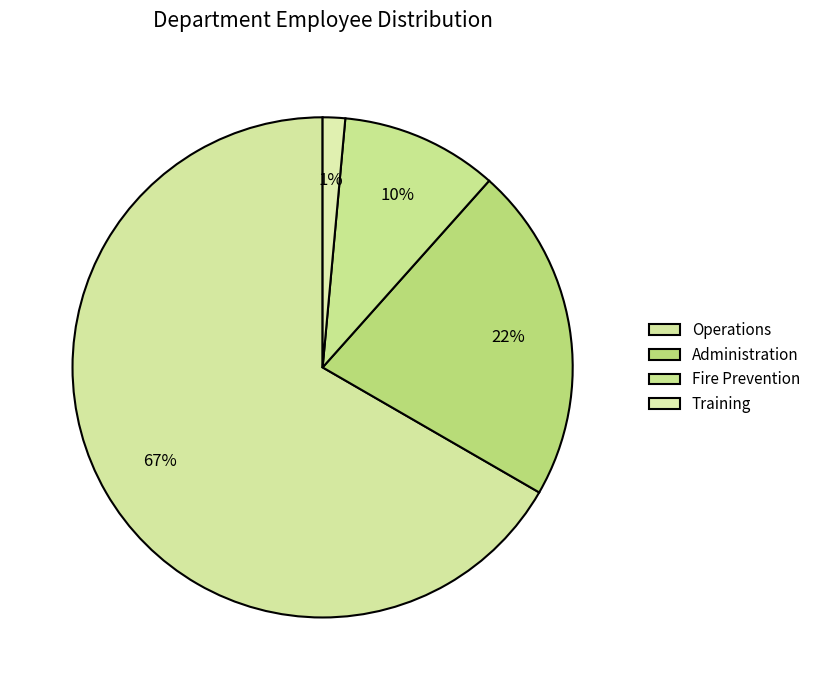

Is it true that Training is 10% of the pie?

False